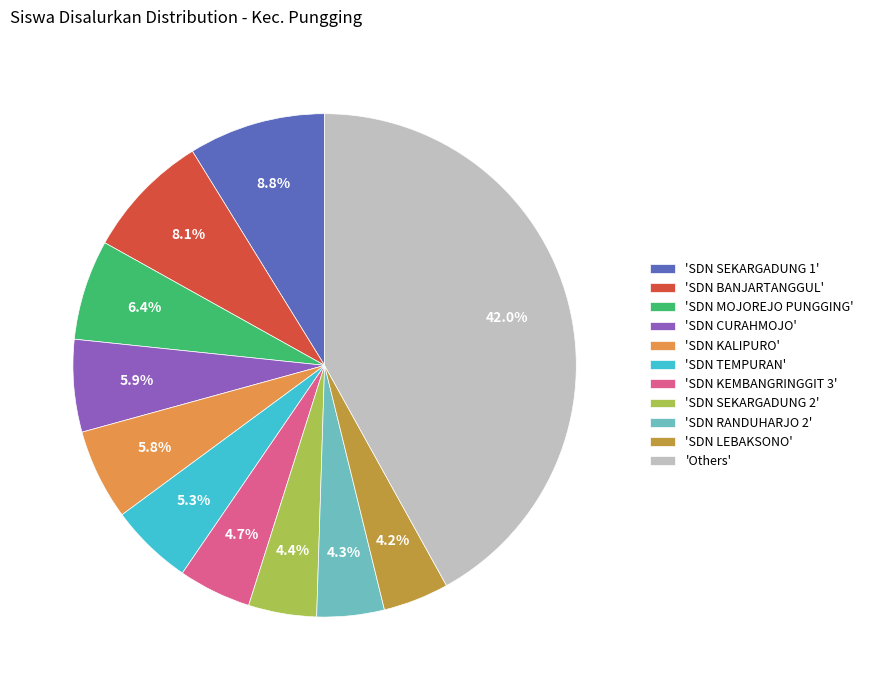

What is the largest slice in the pie chart?

'Others'